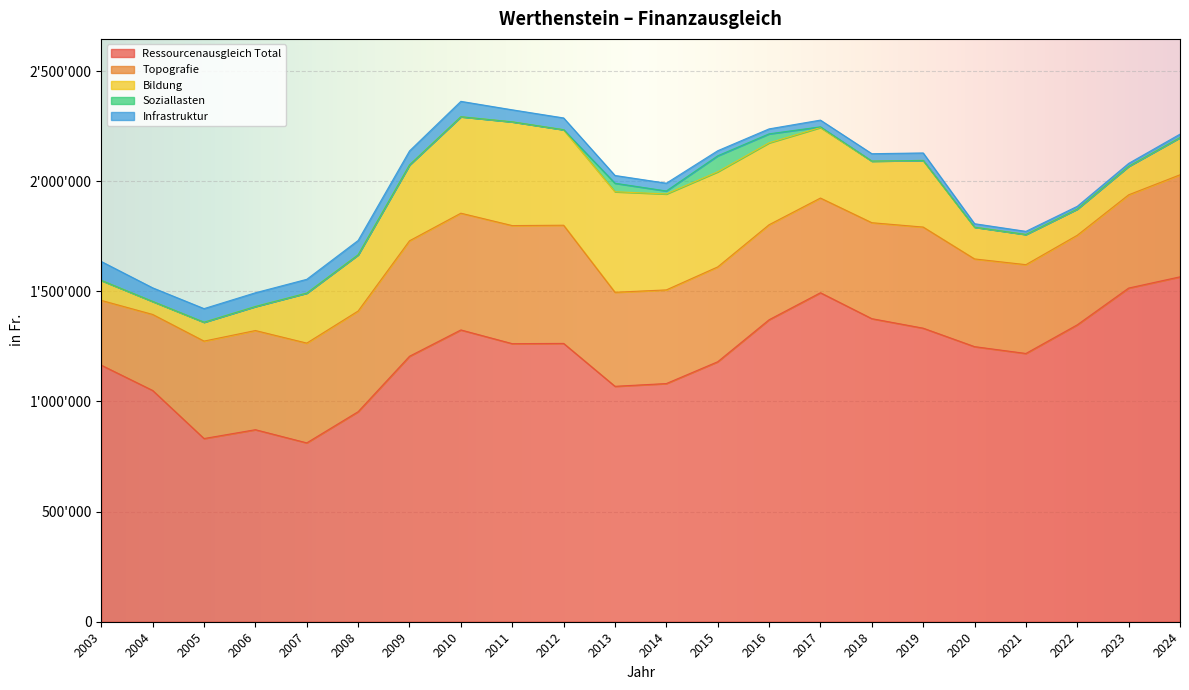

Which series has the largest total across all categories?

Ressourcenausgleich Total